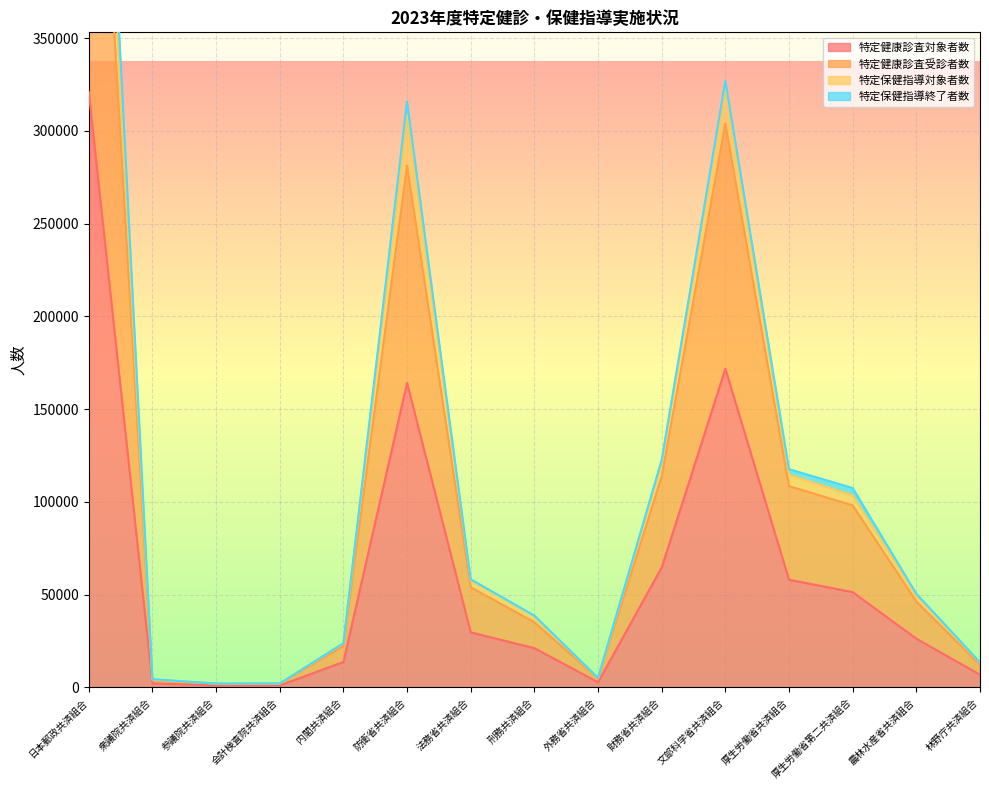

Is it true that 特定健康診査受診者数 equals 2090 at 会計検査院共済組合?

True